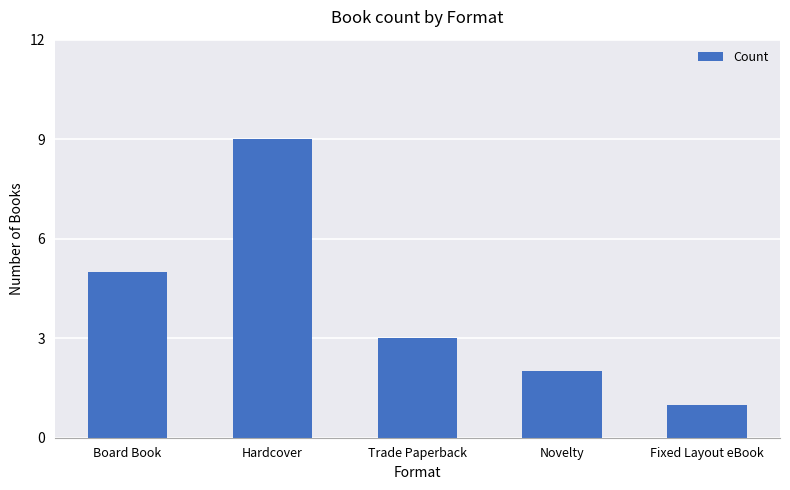

Rank the categories by value from highest to lowest.

Hardcover, Board Book, Trade Paperback, Novelty, Fixed Layout eBook